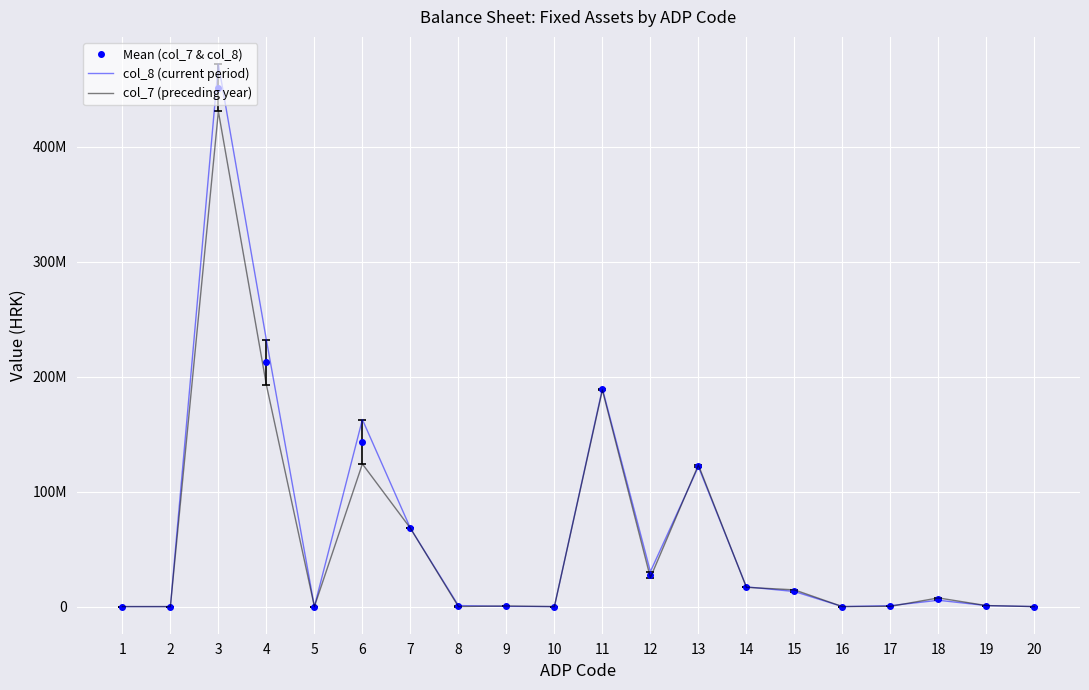

What is the value of the col_8 (current period) point at the 9th from the left?

156559.0